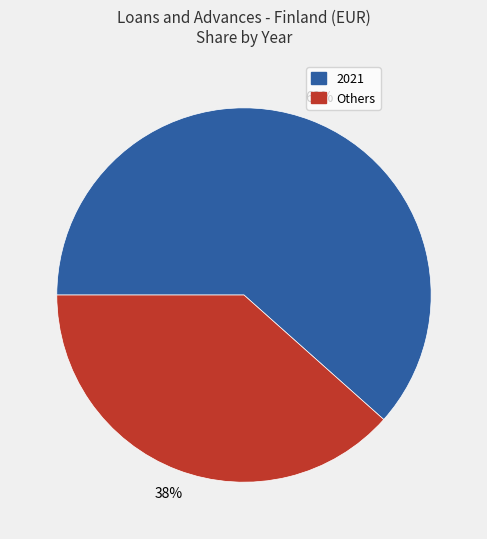

To the nearest percent, what is the average slice percentage?

50%